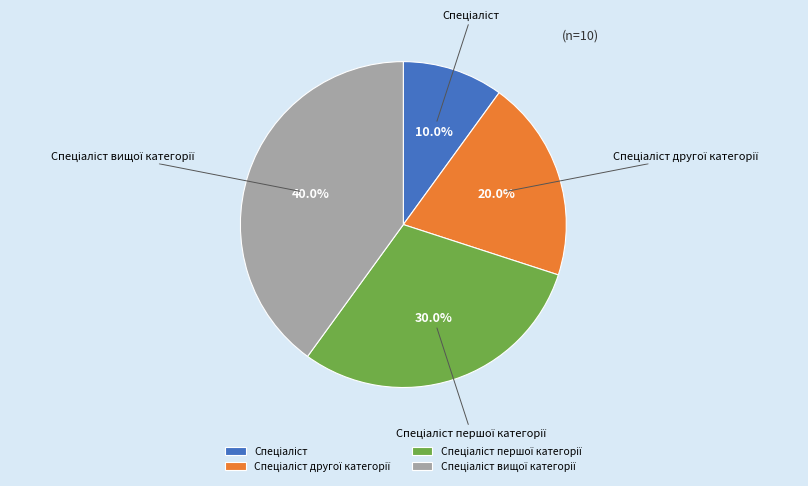

Does any single category account for the majority?

No